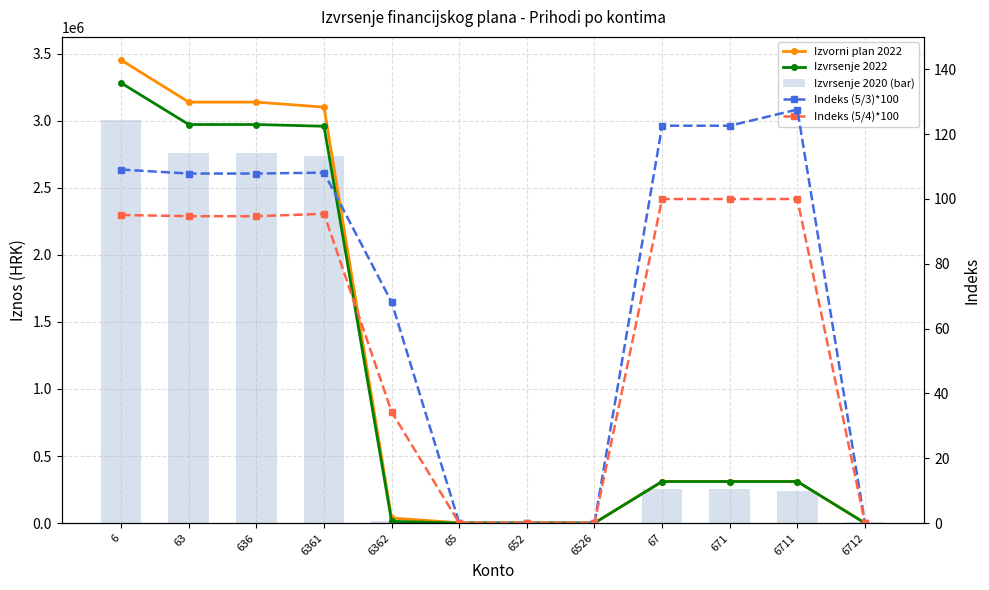

Between 6361 and 6362, which series saw the biggest shift?

Izvorni plan 2022